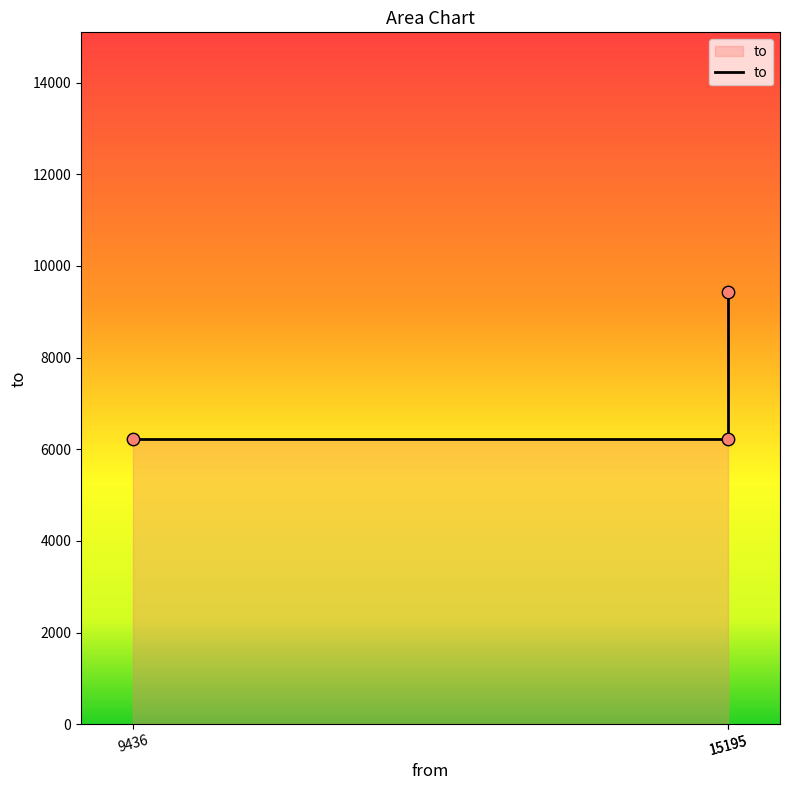

Approximately how many times larger is the value at 9436 compared to 15195?

0.7